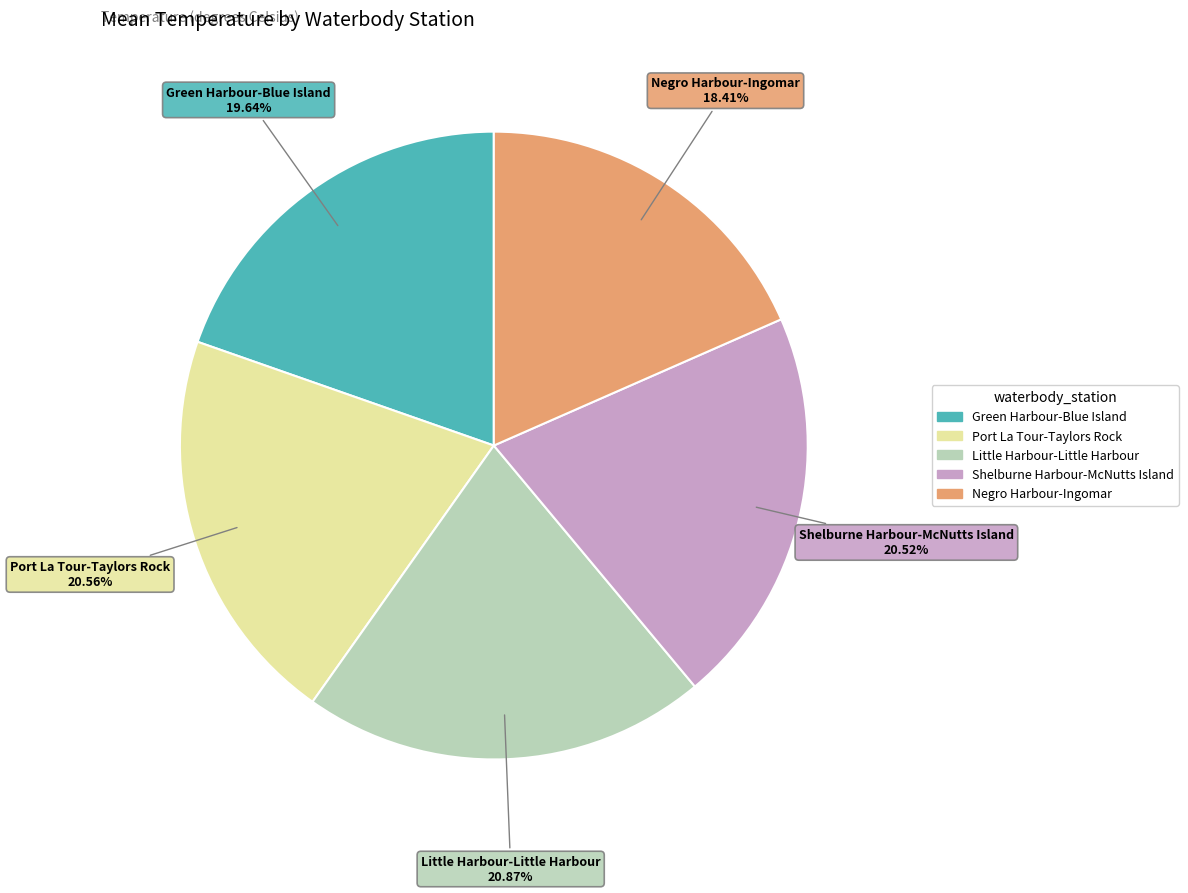

Does any single category account for the majority?

No